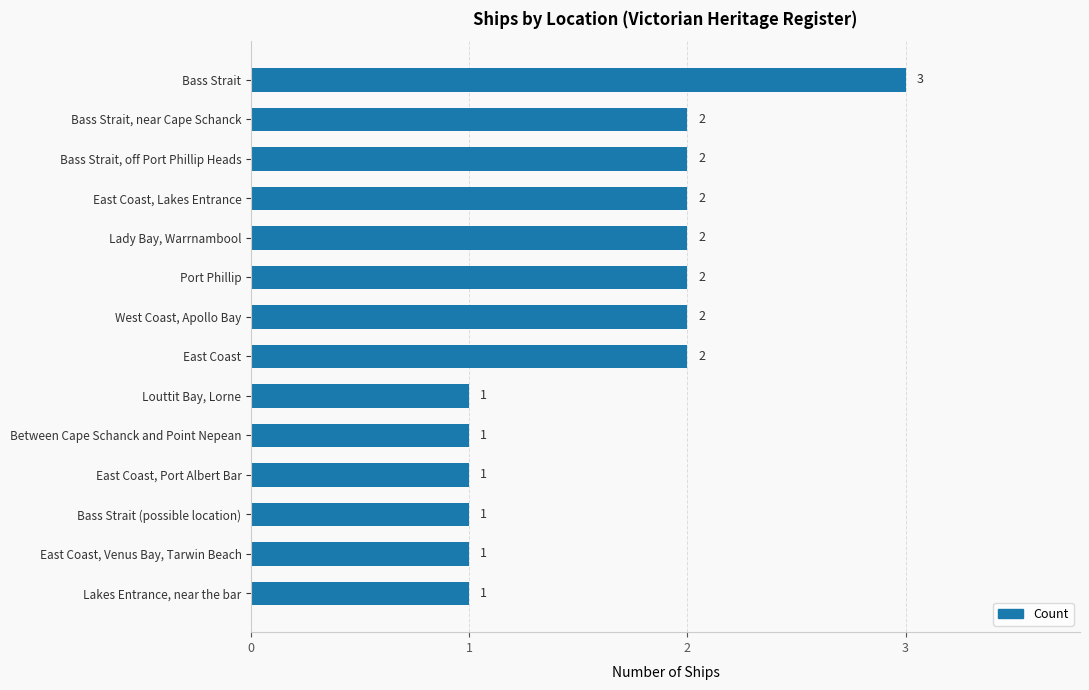

True or false: the data shows 1 at Between Cape Schanck and Point Nepean.

True